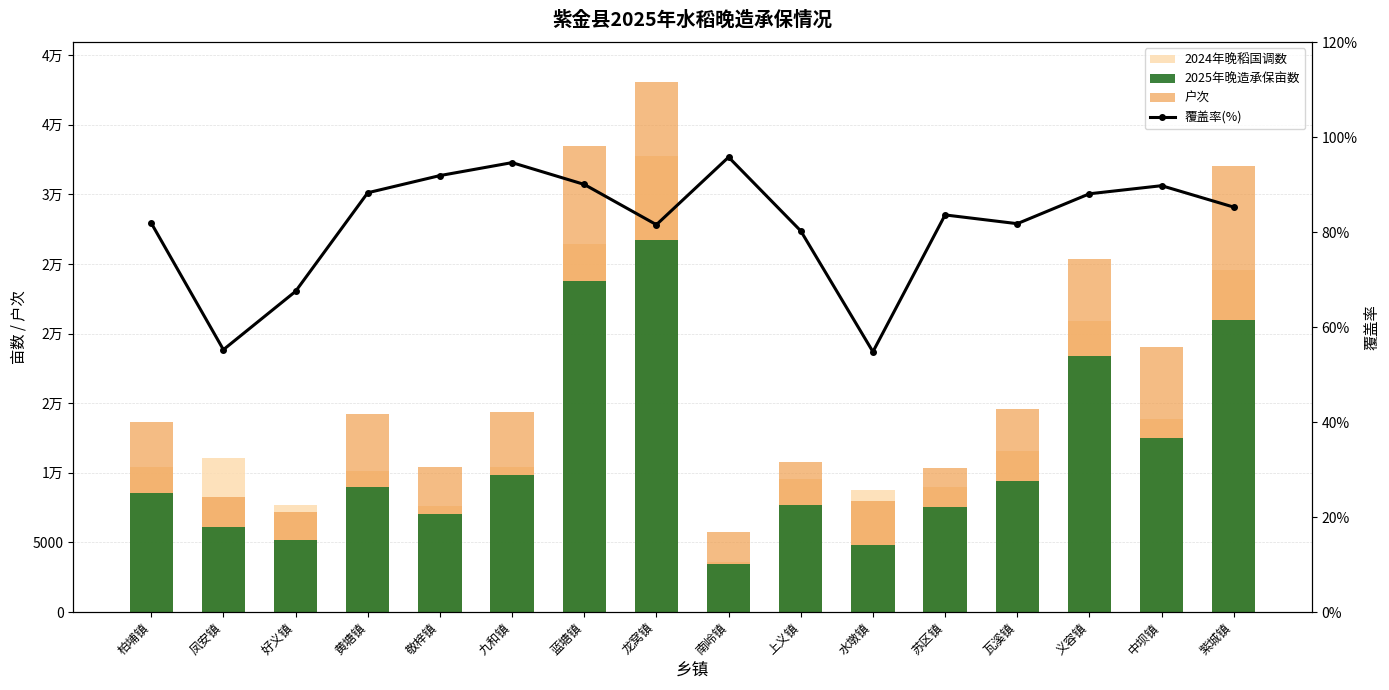

What is the label of the 2nd bar from the right?

中坝镇